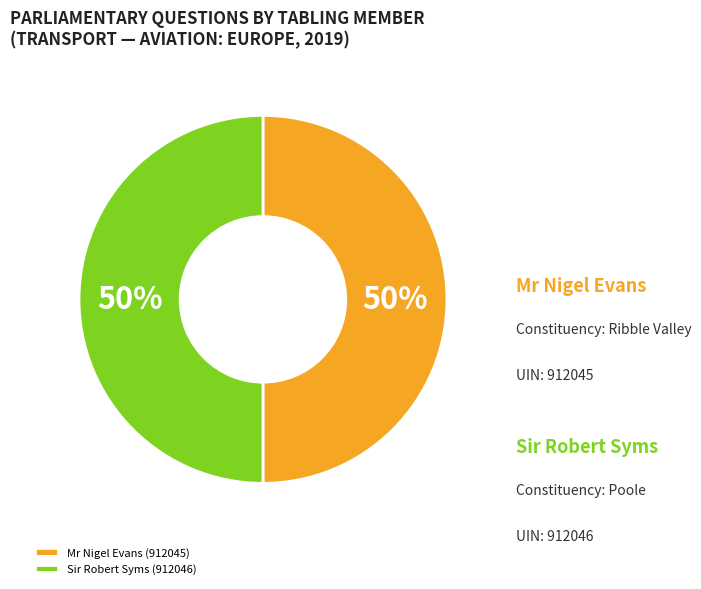

How many segments does this pie chart have?

2